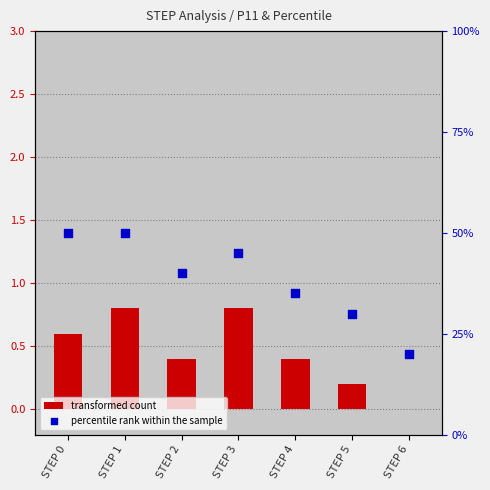

At how many categories does at least one series exceed 0?

7